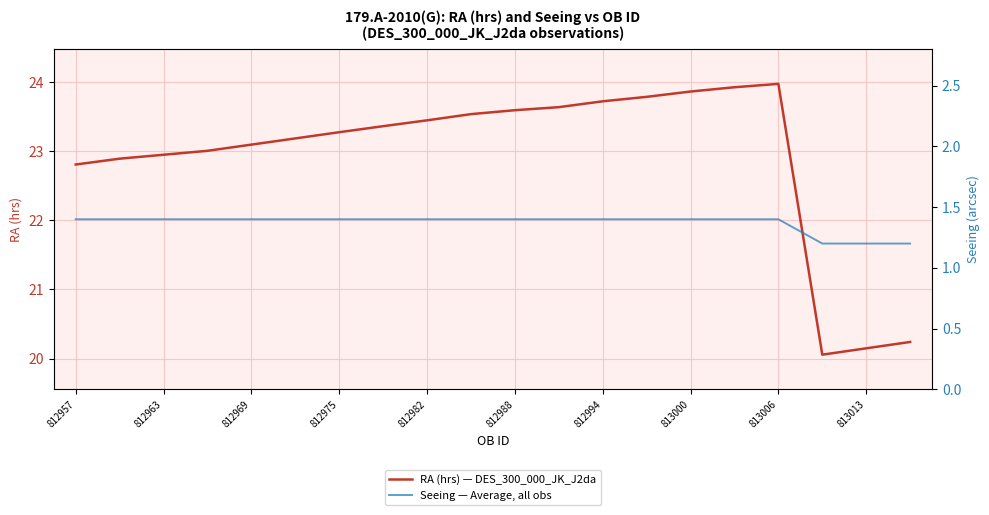

Where is the first local maximum for RA (hrs) — DES_300_000_JK_J2da?

813006